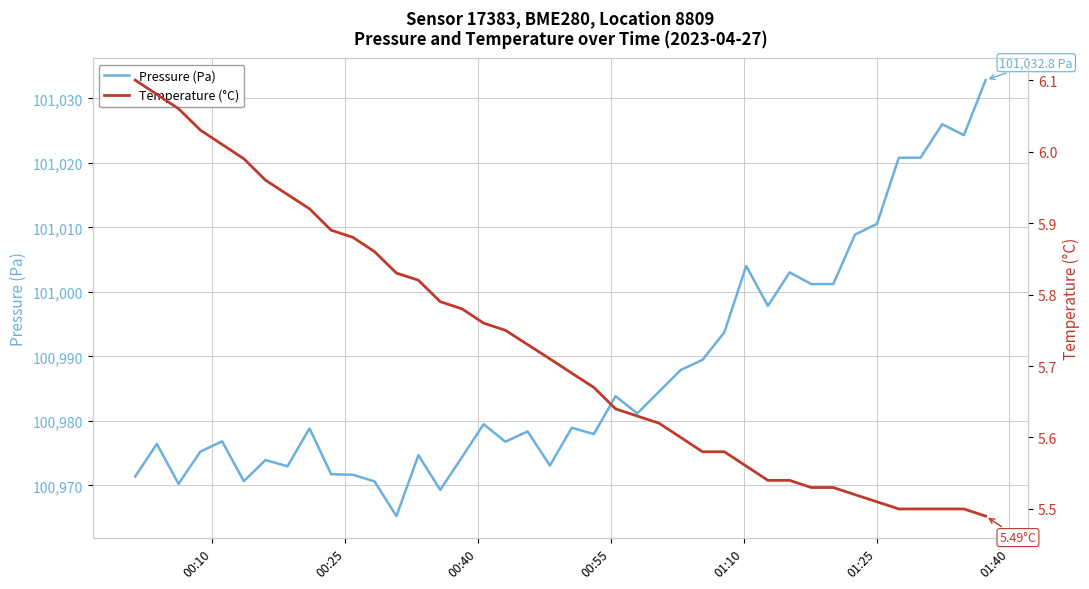

Reading left to right, extract all data points from this chart.

Pressure (Pa): 100971.4	100976.4	100970.2	100975.2	100976.8	100970.7	100973.9	100973.0	100978.8	100971.8	100971.7	100970.6	100965.2	100974.7	100969.3	100974.4	100979.5	100976.8	100978.4	100973.1	100978.9	100978.0	100983.8	100981.2	100984.5	100987.9	100989.5	100993.8	101004.0	100997.8	101003.0	101001.2	101001.2	101008.9	101010.6	101020.8	101020.8	101026.0	101024.3	101032.8
Temperature (°C): 6.1	6.1	6.1	6.0	6.0	6.0	6.0	5.9	5.9	5.9	5.9	5.9	5.8	5.8	5.8	5.8	5.8	5.8	5.7	5.7	5.7	5.7	5.6	5.6	5.6	5.6	5.6	5.6	5.6	5.5	5.5	5.5	5.5	5.5	5.5	5.5	5.5	5.5	5.5	5.5